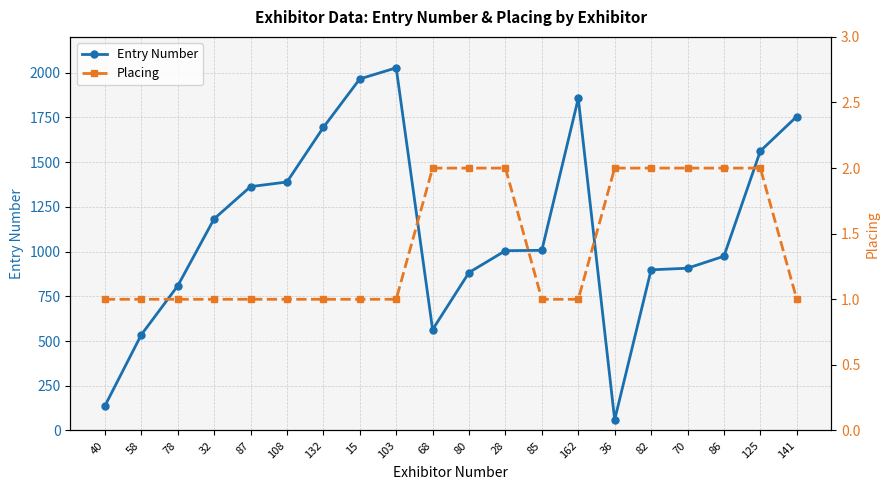

True or false: Entry Number and Placing cross at least once.

False